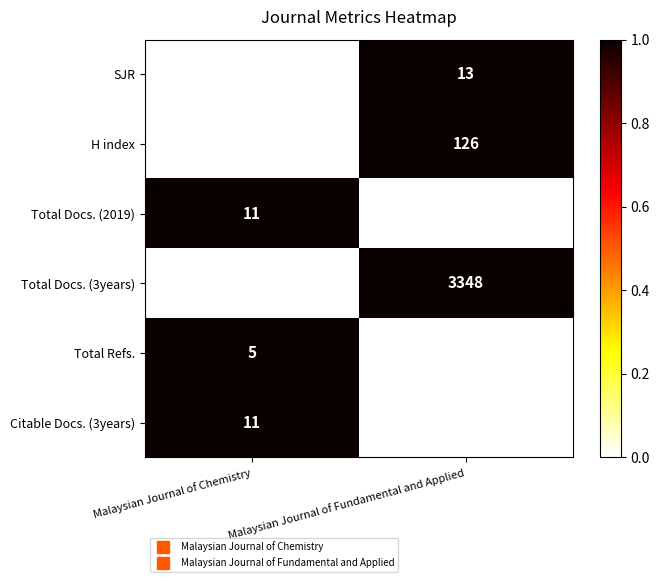

How many values in the Total Docs. (3years) series are below 3348?

1